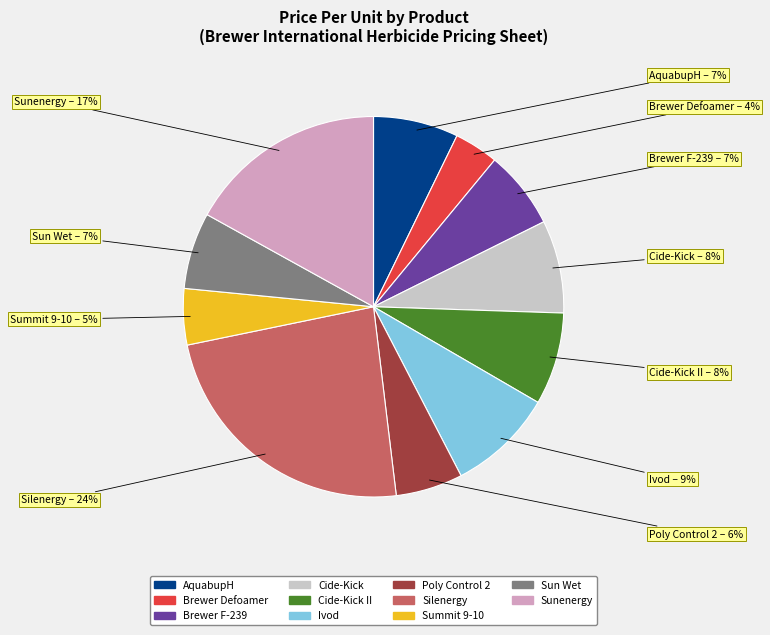

Is there a majority slice in this chart?

No